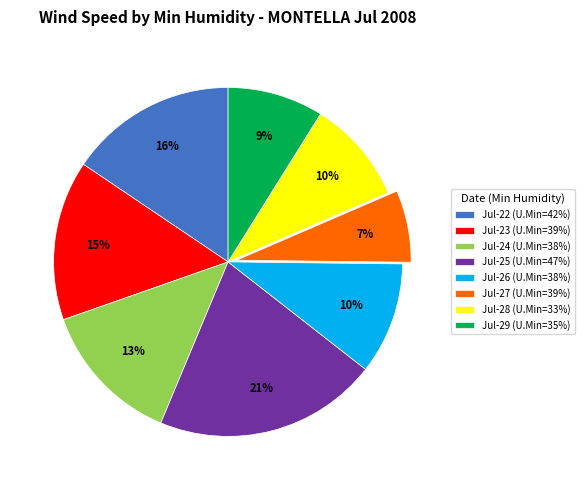

What is the largest slice in the pie chart?

Jul-25 (U.Min=47%)